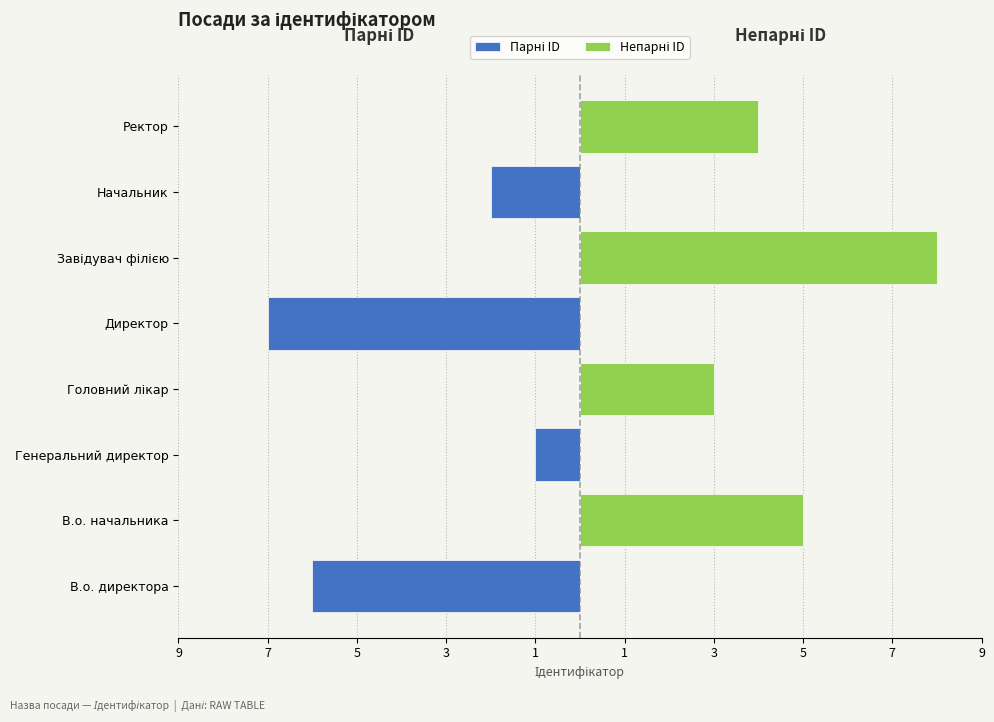

What is the difference between the Парні ID values at Завідувач філією and В.о. директора?

6